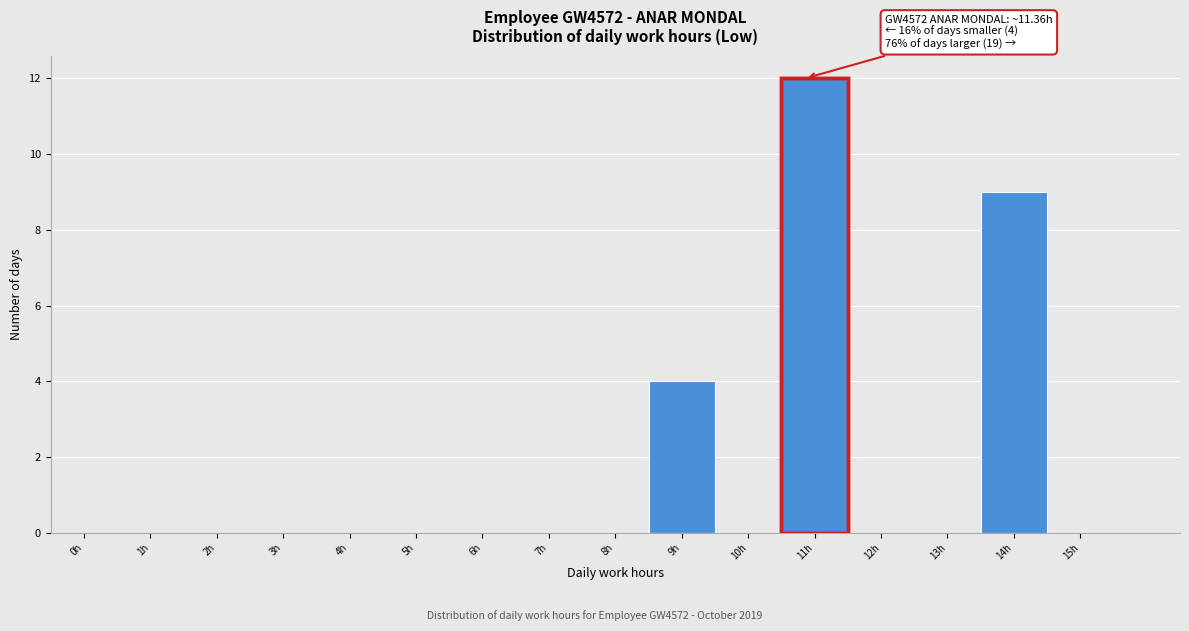

Reading left to right, extract all data points from this chart.

0h=0	1h=0	2h=0	3h=0	4h=0	5h=0	6h=0	7h=0	8h=0	9h=4	10h=0	11h=12	12h=0	13h=0	14h=9	15h=0